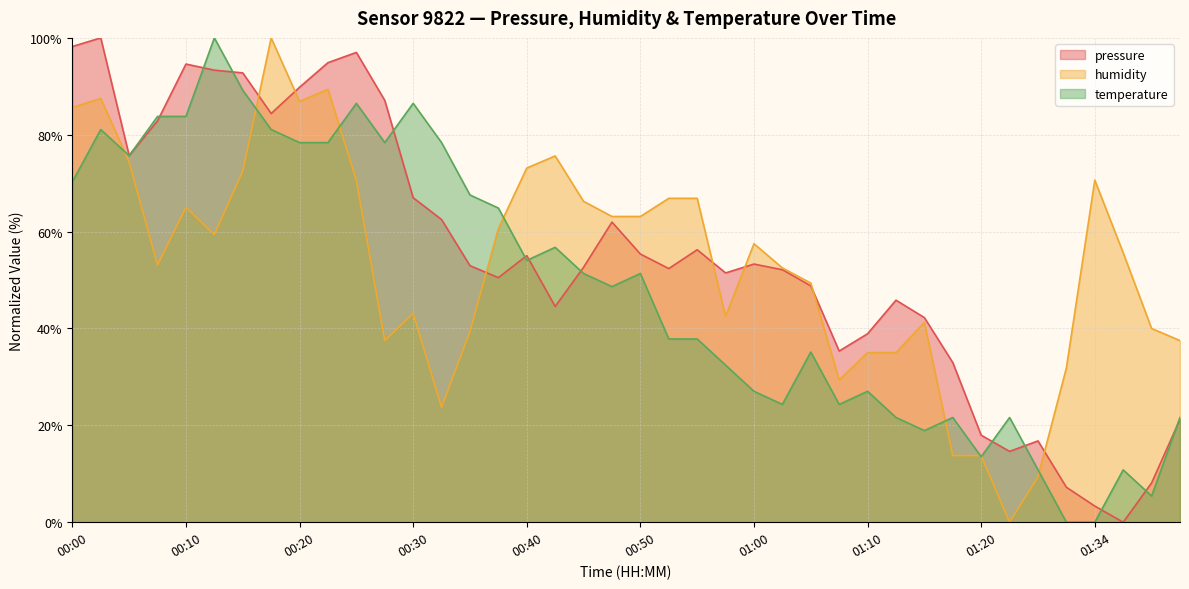

At which category is the sum across all series the highest?

00:03